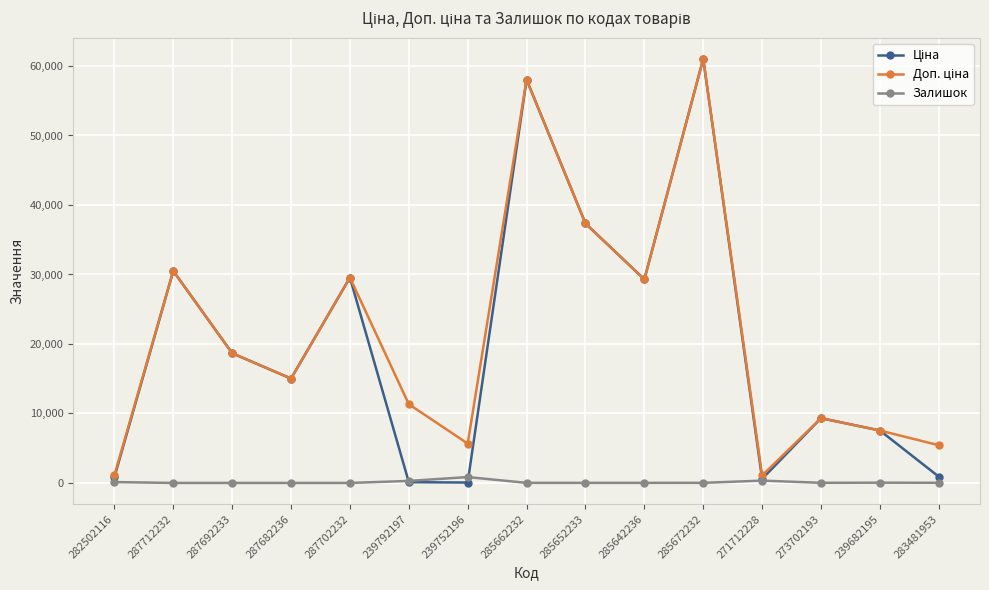

Does the chart display data point markers on the line(s)?

Yes